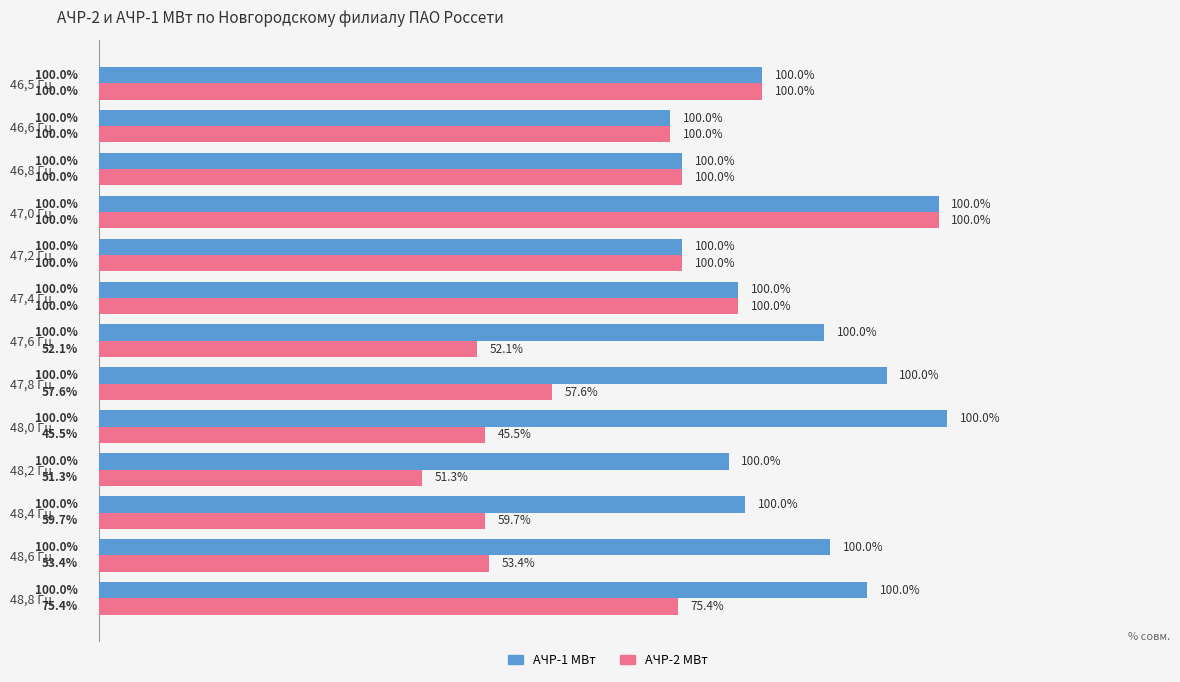

What are all the series names shown in the legend?

АЧР-1 МВт, АЧР-2 МВт